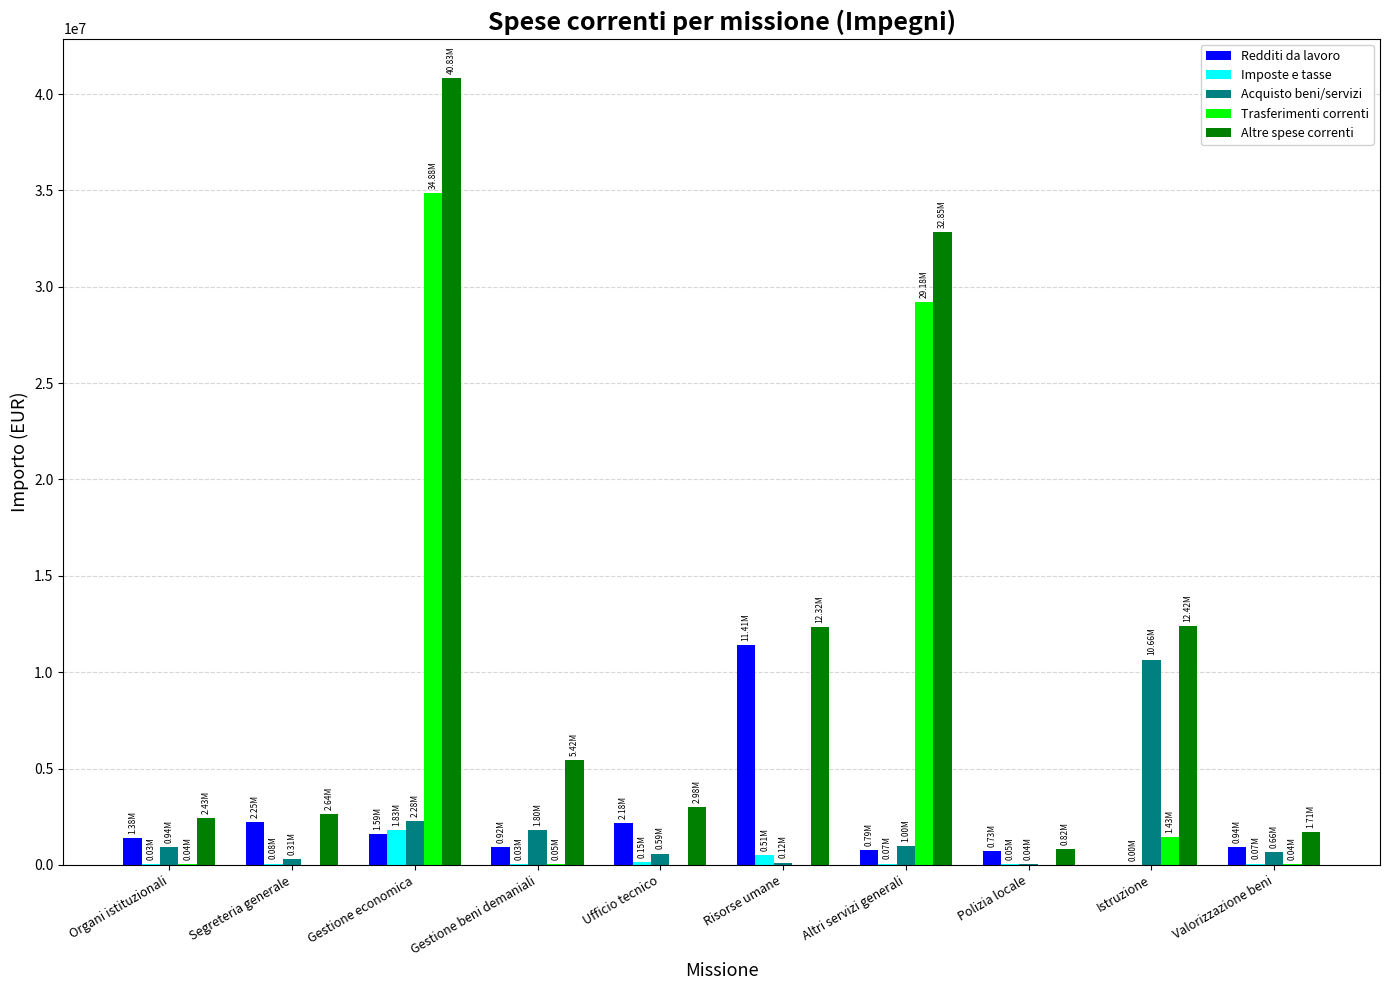

At which category is the sum across all series the highest?

Gestione economica